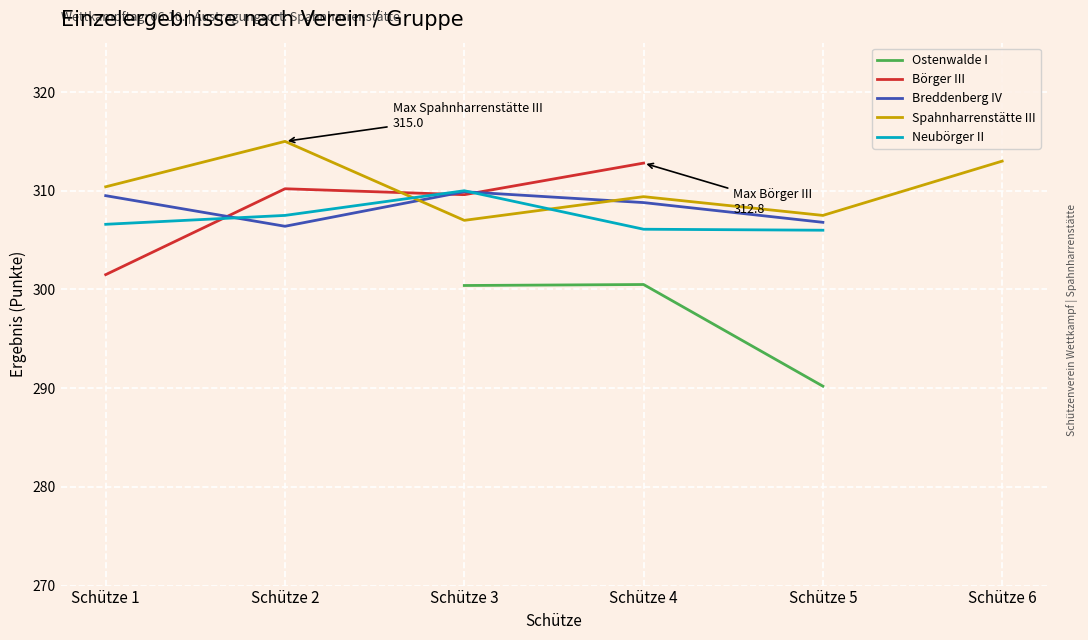

What is the difference between the highest and lowest values at Schütze 1?

8.9